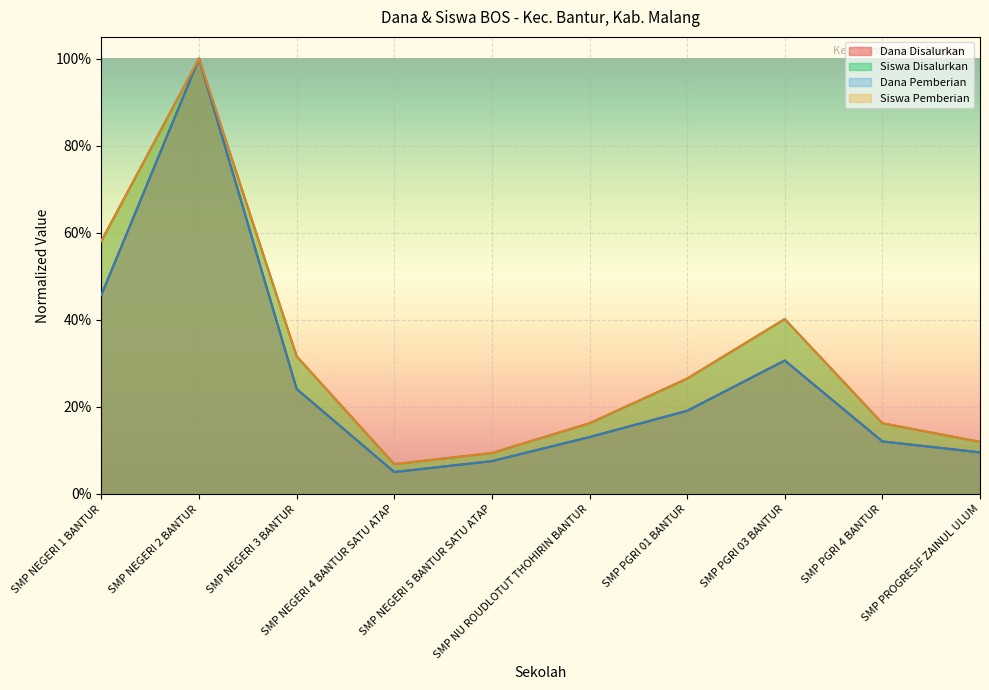

How many interior local valleys does the Dana Disalurkan series have?

1